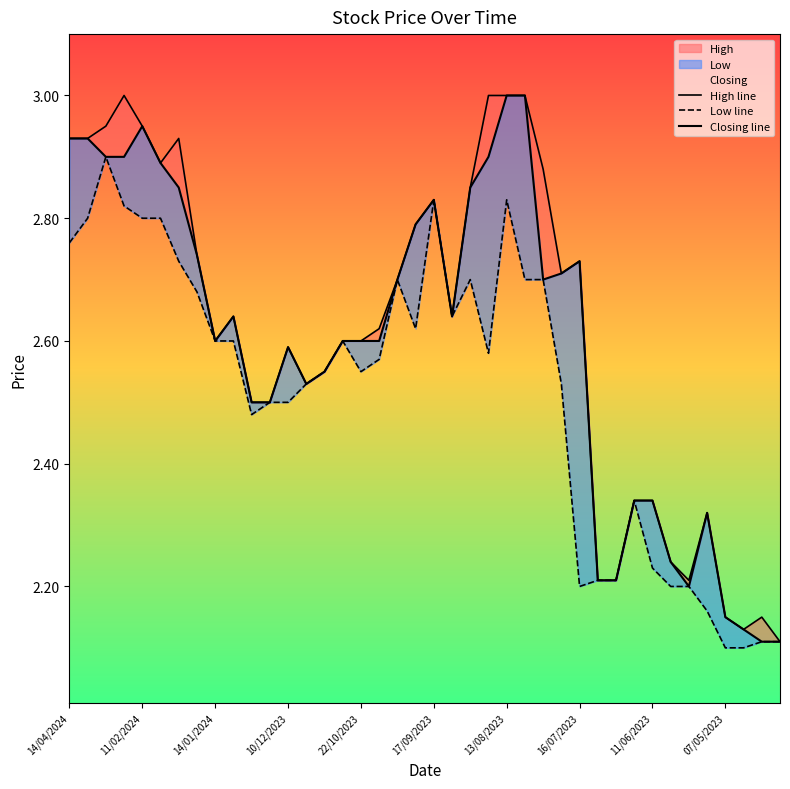

Count the number of data series in this chart.

3